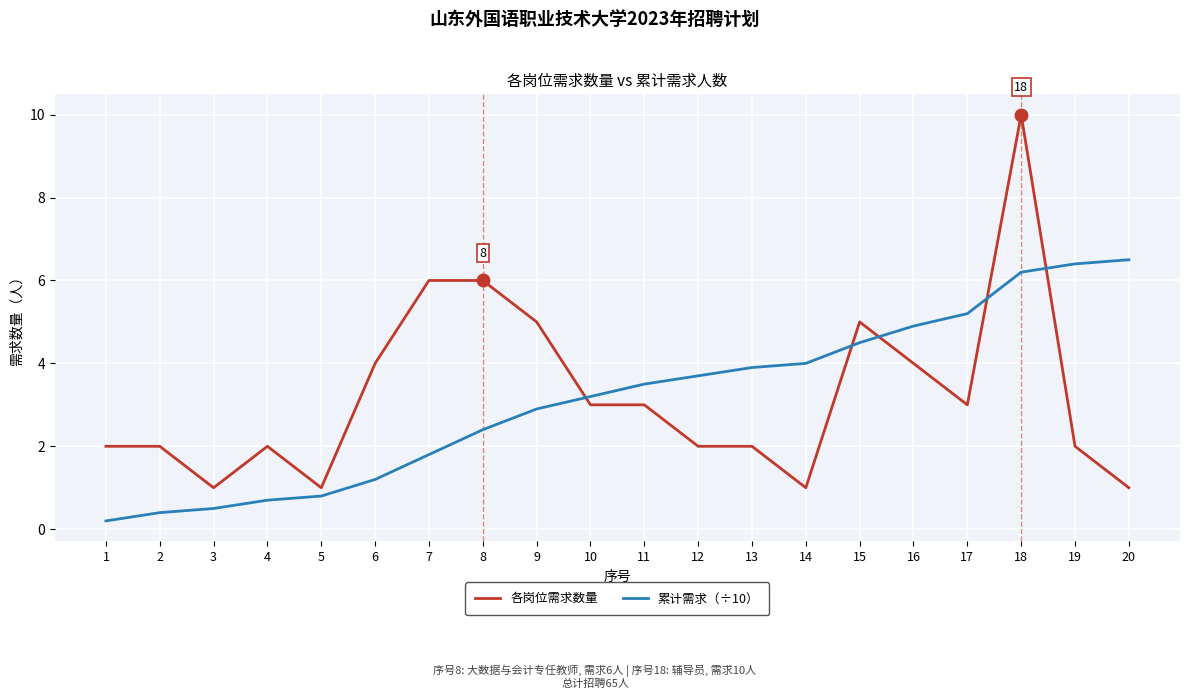

Is it true that 各岗位需求数量 equals 4.0 at 6?

True